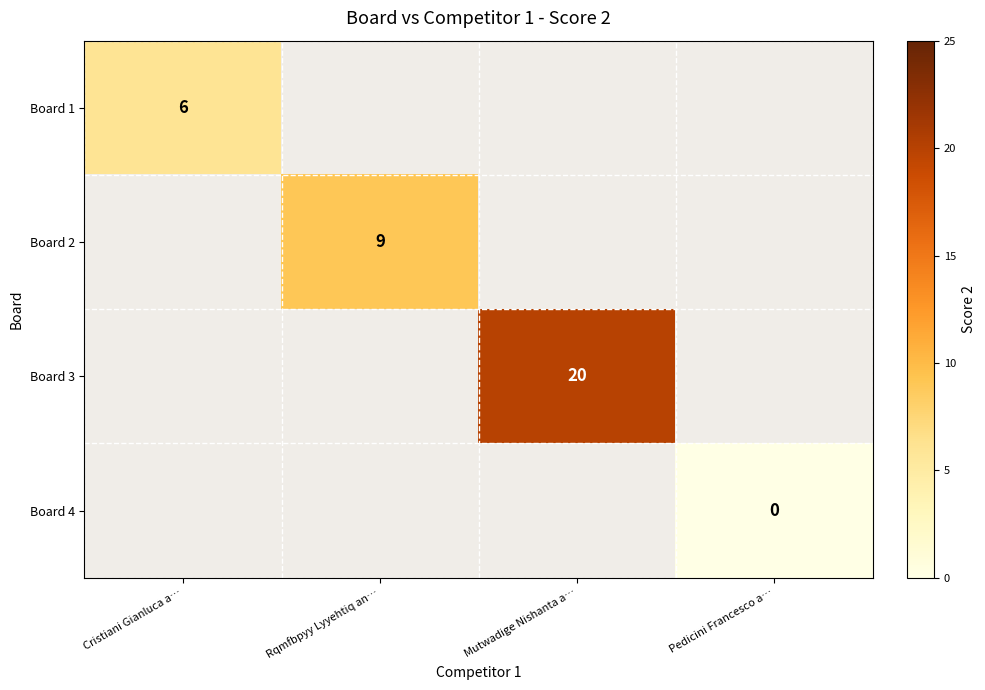

Is it true that Board 2 equals 9 at Rqmfbpyy Lyyehtiq an…?

True